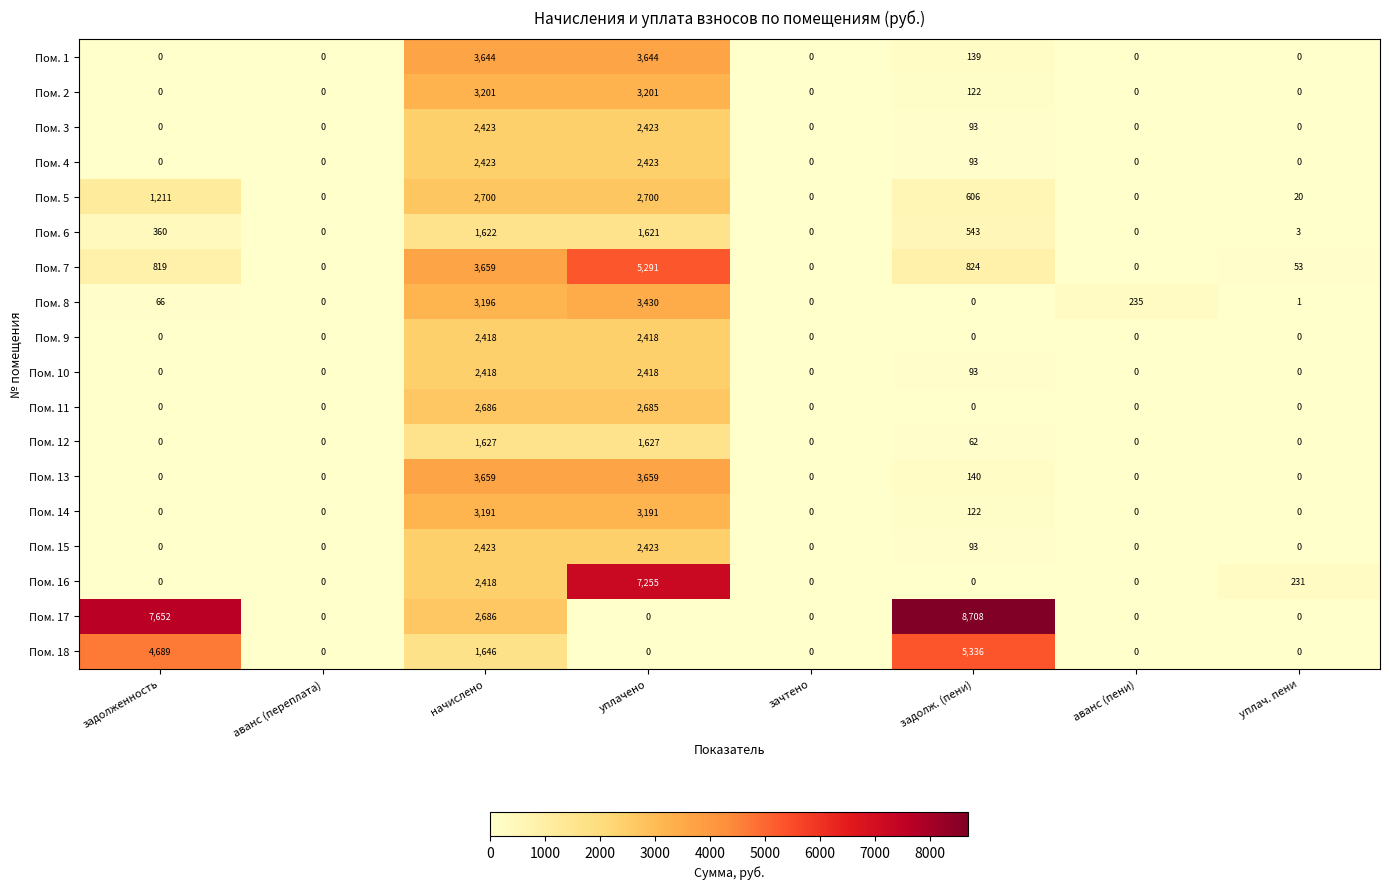

Which series changed the most between зачтено and аванс (пени)?

Пом. 8